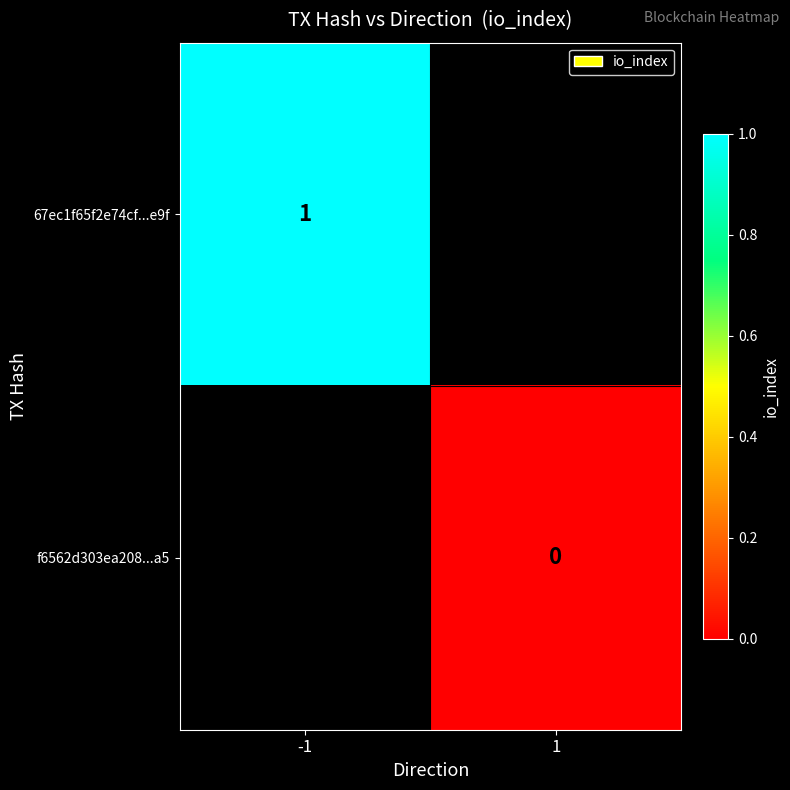

Between 1 and -1, which is larger?

-1